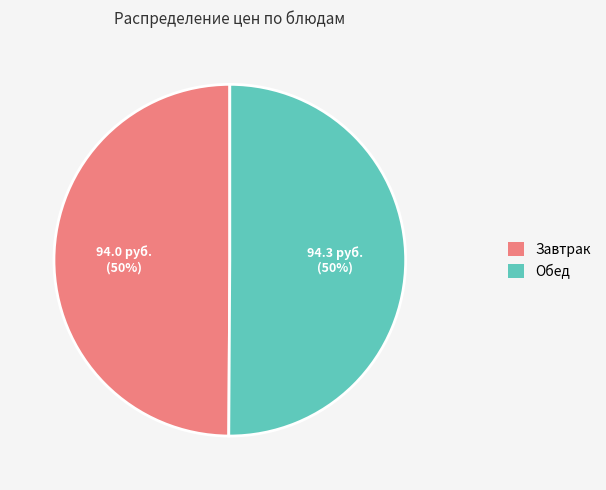

Approximately how many times larger is the value at Обед compared to Завтрак?

1.0